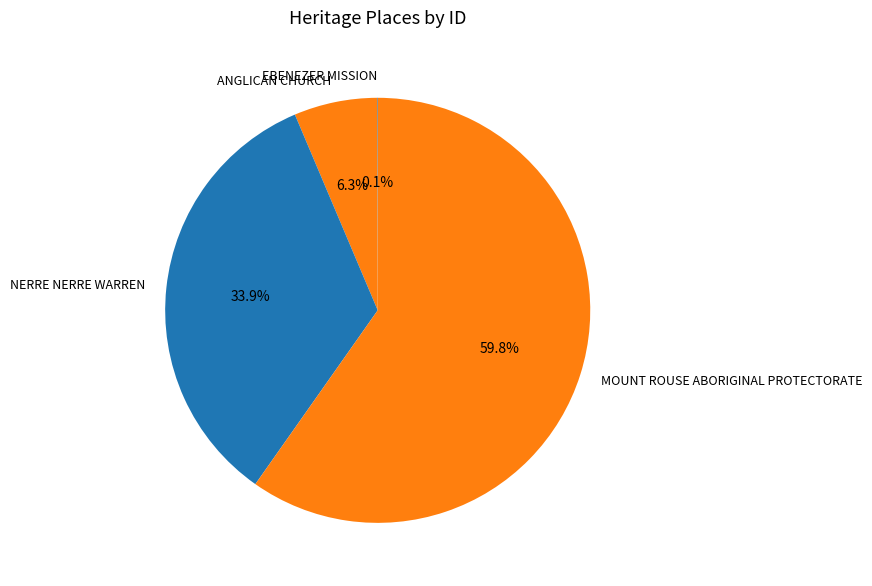

Approximately how many times larger is the value at NERRE NERRE WARREN compared to ANGLICAN CHURCH?

5.4